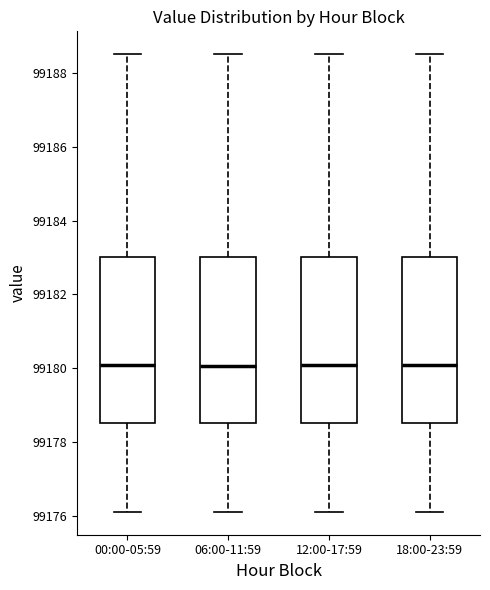

Where does the lower whisker of the box for 12:00-17:59 end on the y-axis? The values are not printed on the chart, so give them approximately, as read against the axis.

99176.2